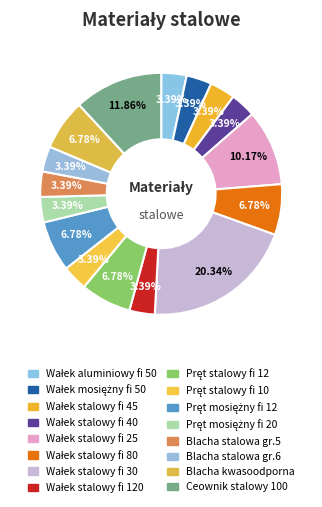

Rank the categories by value from lowest to highest.

Wałek aluminiowy fi 50 mm, Wałek mosiężny fi 50 mm, Wałek stalowy fi 45 mm, Wałek stalowy fi 40 mm, Wałek stalowy fi 120 mm, Pręt stalowy fi 10 mm, Pręt mosiężny fi 20 mm, Blacha stalowa gr.5 mm, Blacha stalowa gr.6 mm, Wałek stalowy fi 80 mm, Pręt stalowy fi12 mm, Pręt mosiężny fi 12 mm, Blacha kwasoodporna, Wałek stalowy fi 25 mm, Ceownik stalowy 100 mm, Wałek stalowy fi 30 mm